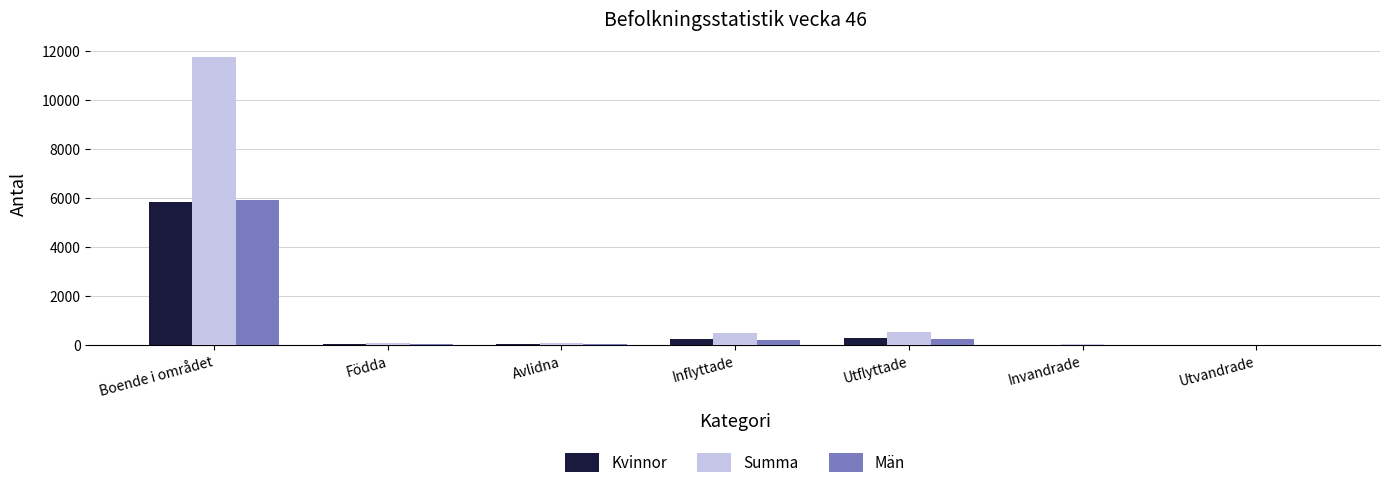

True or false: Summa has a value of 20610 at Boende i området.

False